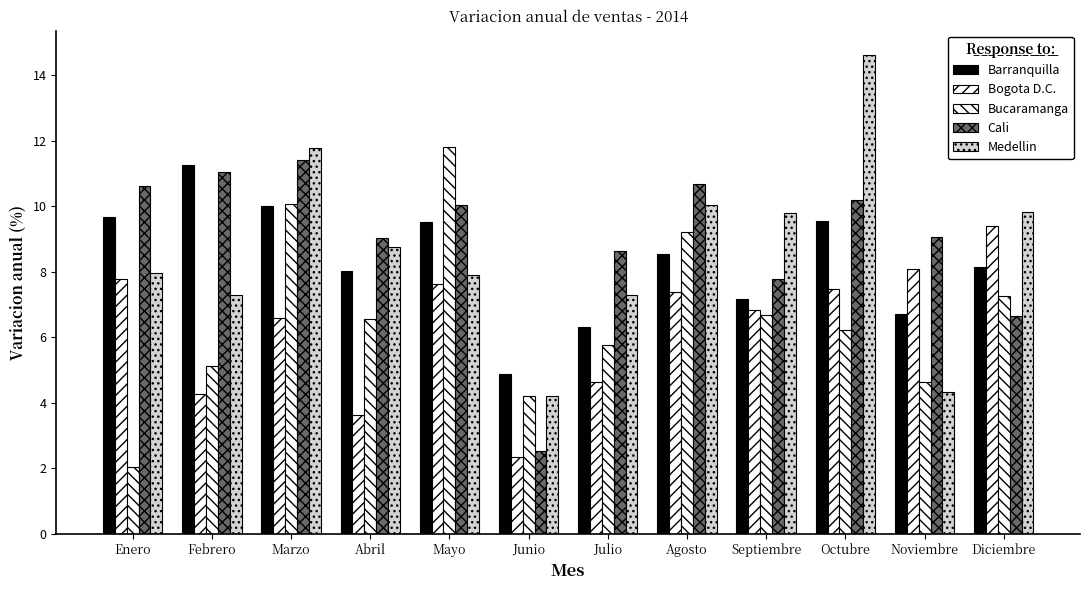

The value of Bucaramanga at Agosto is 6.2. True or false?

False